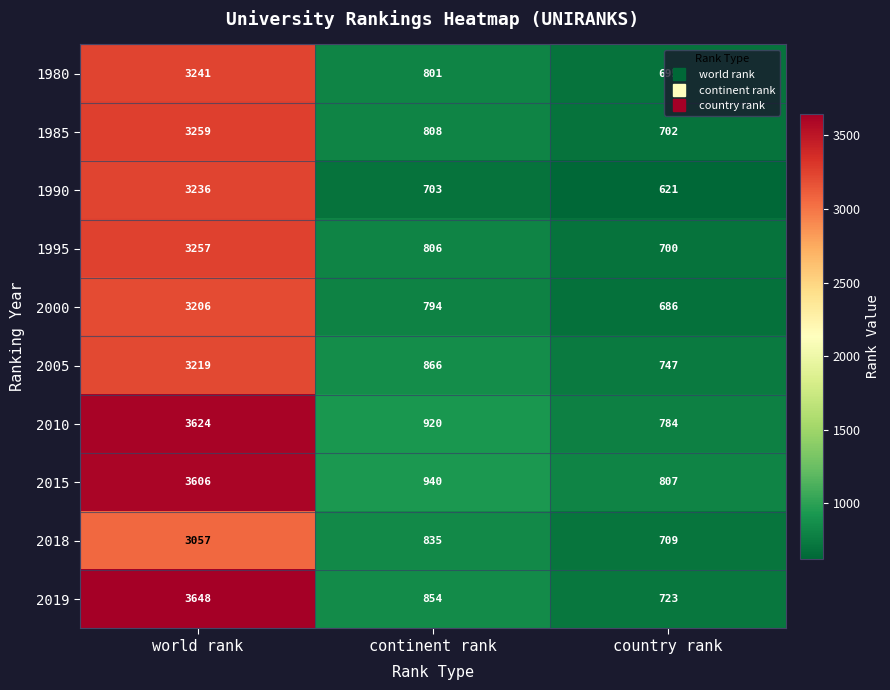

Read the 2015 value at continent rank, to the nearest 50.

950